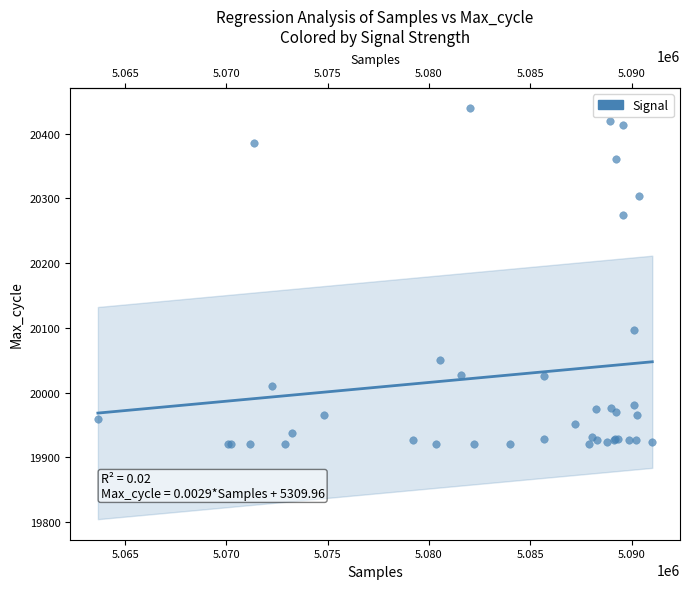

What Y value in the scatter plot is closest to 20179?

20097